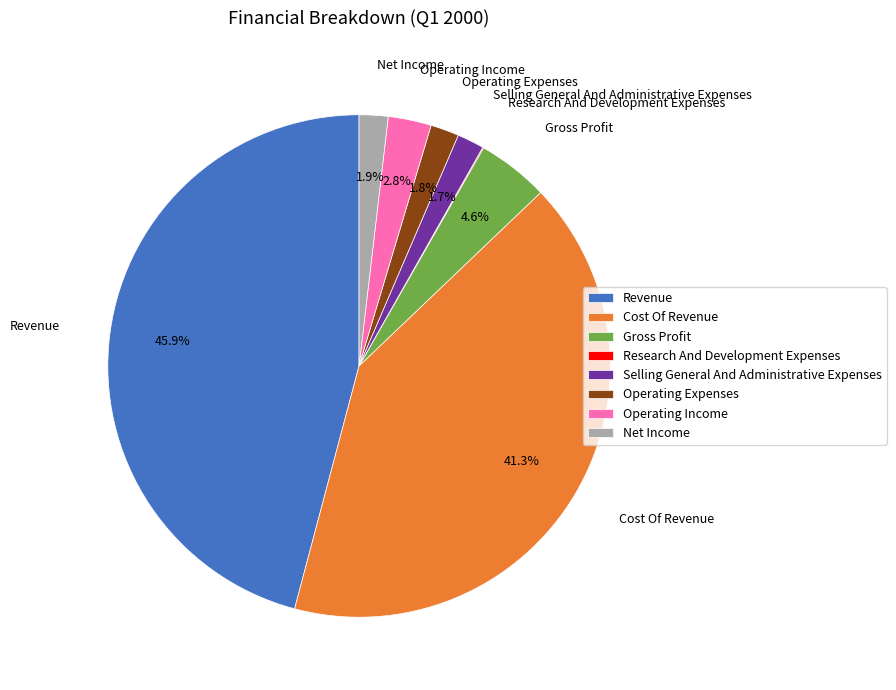

Is there a majority slice in this chart?

No